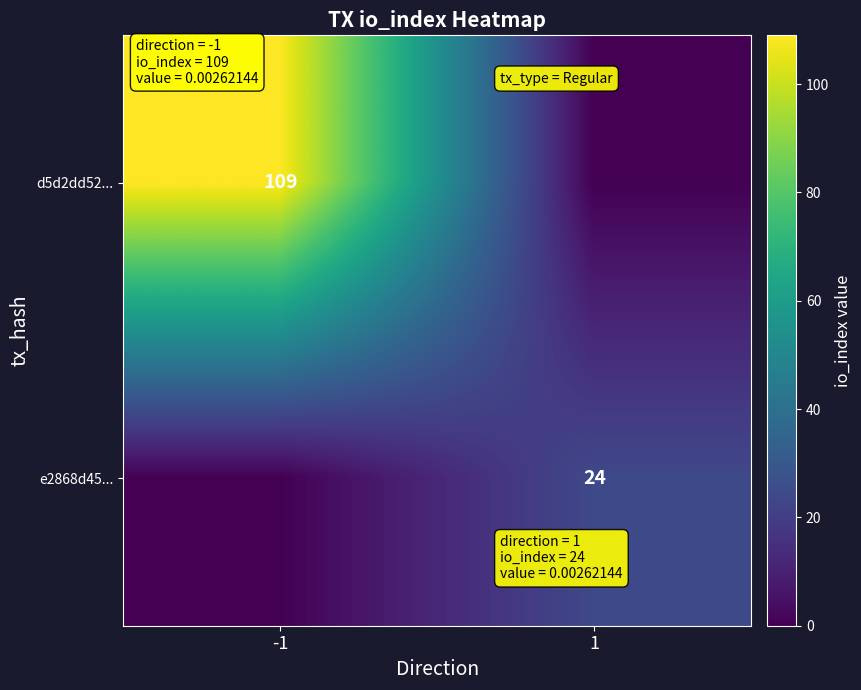

Is it true that e2868d45... equals 35 at 1?

False